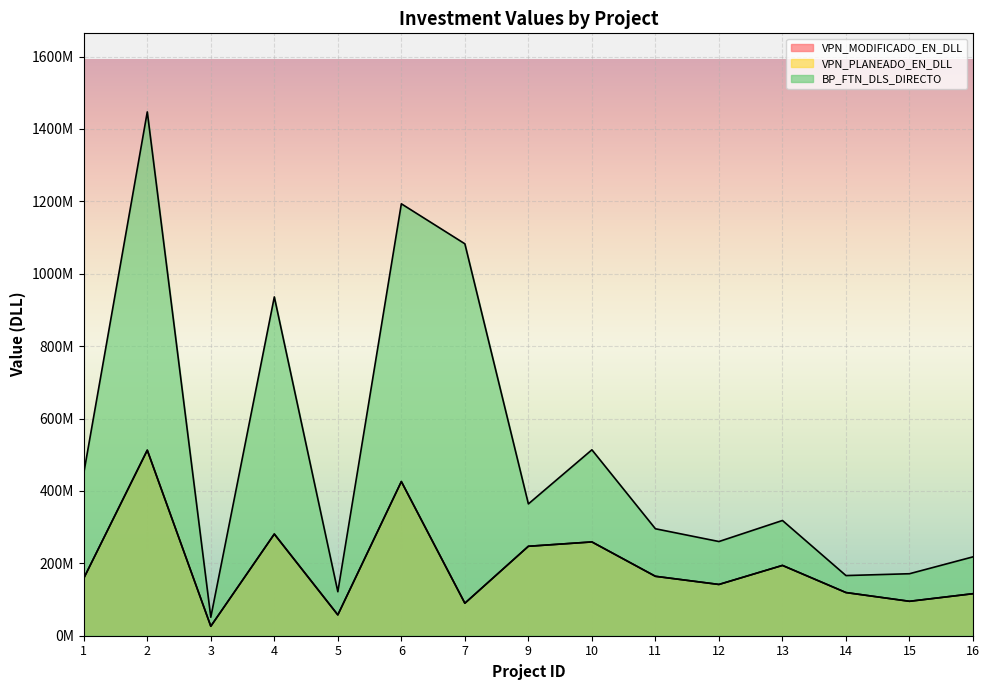

True or false: BP_FTN_DLS_DIRECTO and VPN_PLANEADO_EN_DLL cross at least once.

False